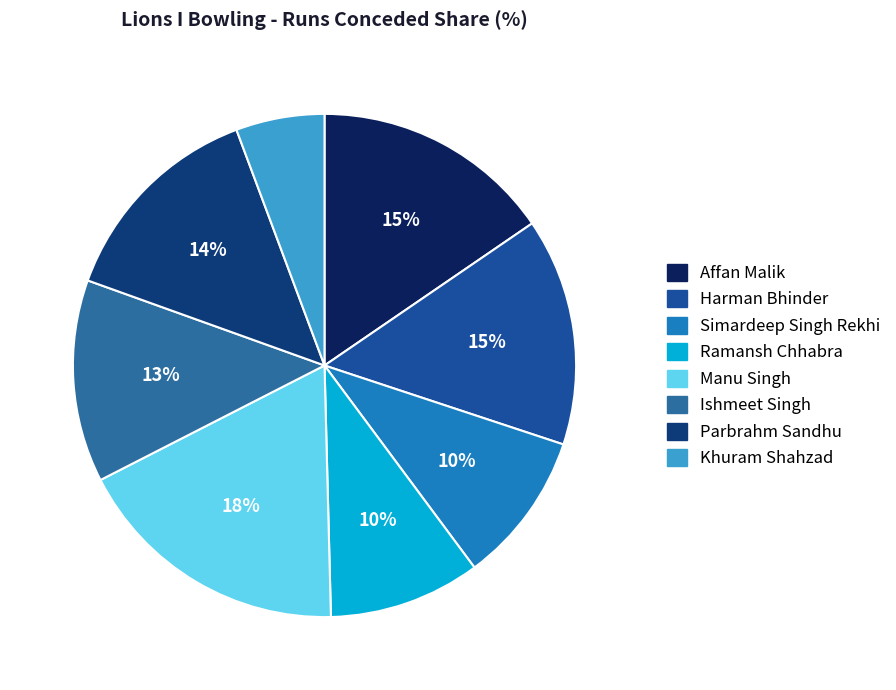

What portion of the pie excludes Simardeep Singh Rekhi?

90.2%